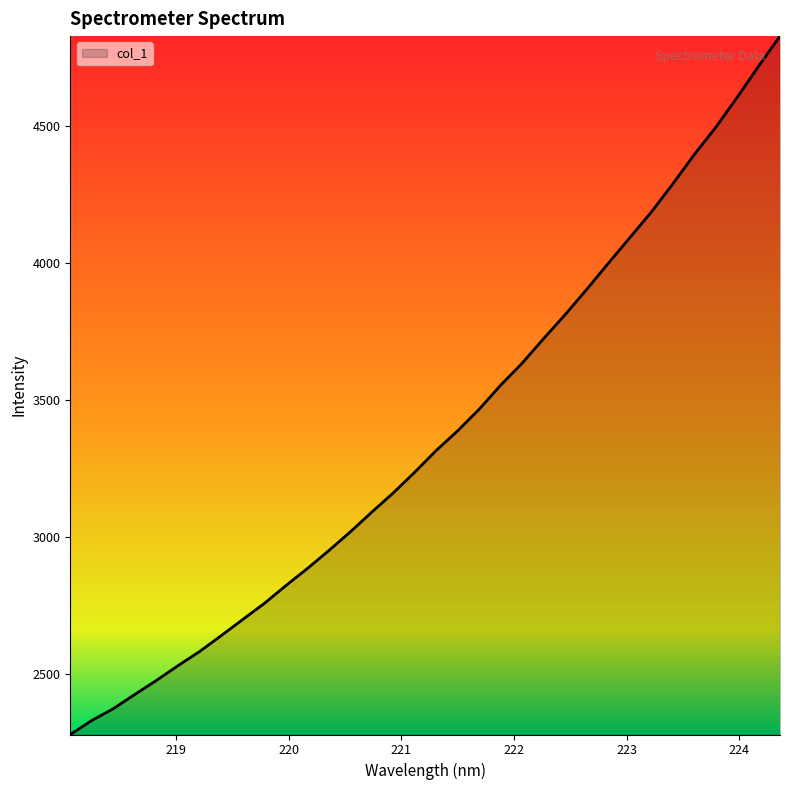

What is the minimum value shown in the chart?

2280.3